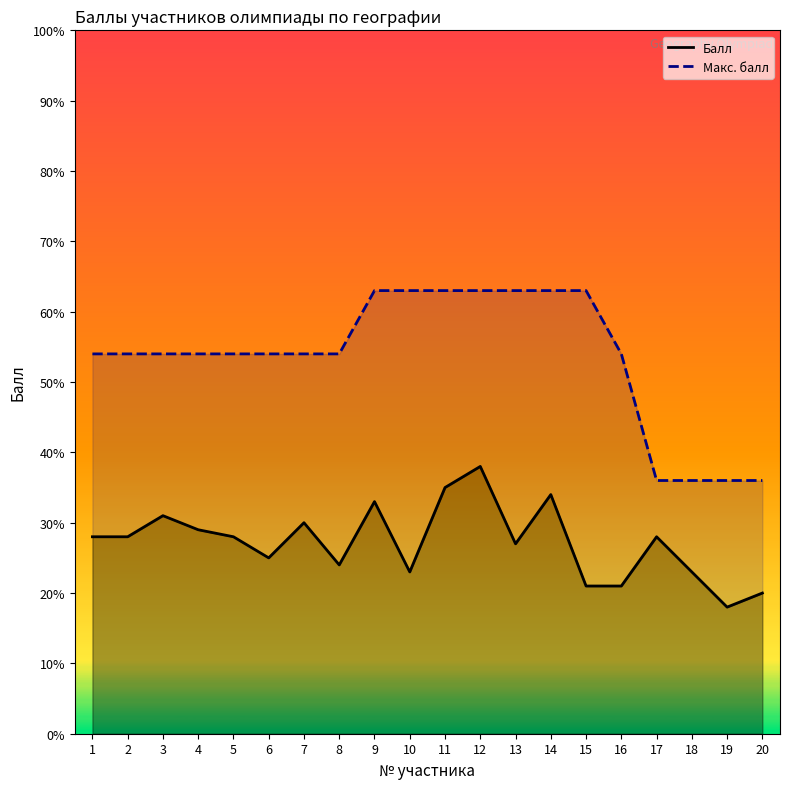

Reading right to left, list all the values displayed in this chart.

Балл: 20=20	19=18	18=23	17=28	16=21	15=21	14=34	13=27	12=38	11=35	10=23	9=33	8=24	7=30	6=25	5=28	4=29	3=31	2=28	1=28
Макс. балл: 20=36	19=36	18=36	17=36	16=54	15=63	14=63	13=63	12=63	11=63	10=63	9=63	8=54	7=54	6=54	5=54	4=54	3=54	2=54	1=54